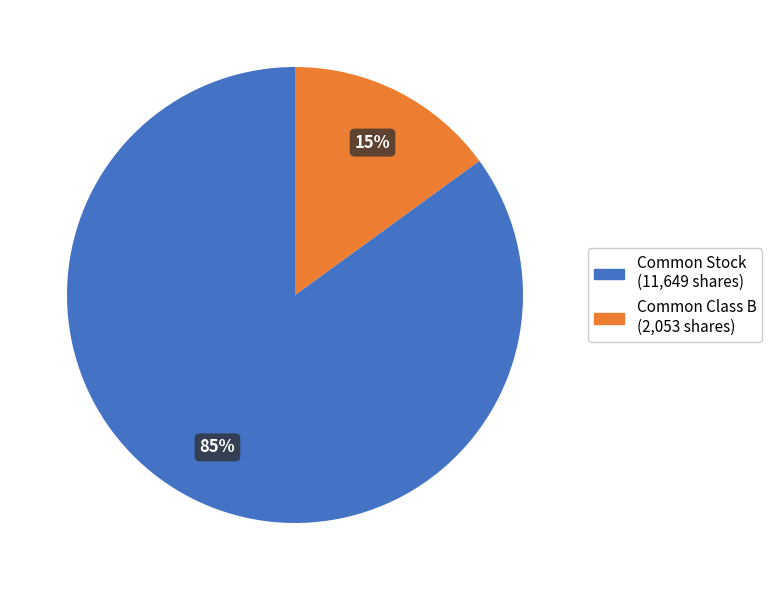

To the nearest percent, what is the difference between the largest and smallest slice percentages?

70%